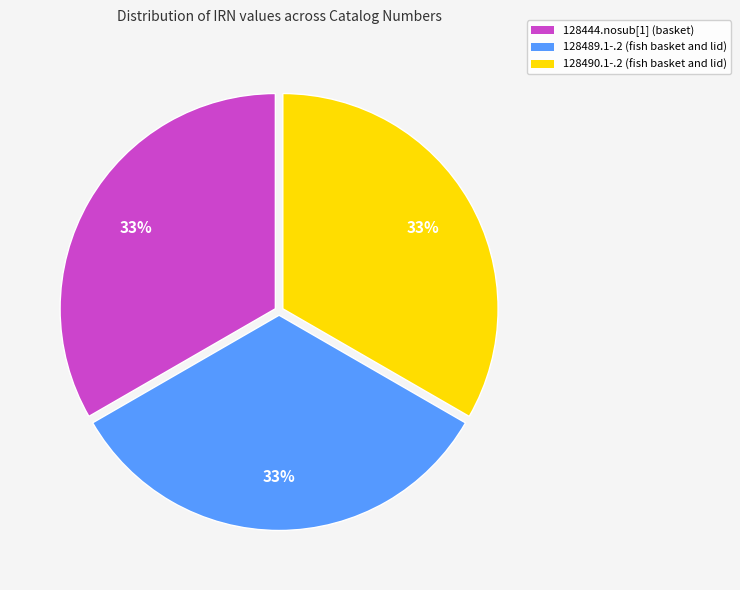

The 128489.1-.2 (fish basket and lid) slice represents 24% of the pie. True or false?

False